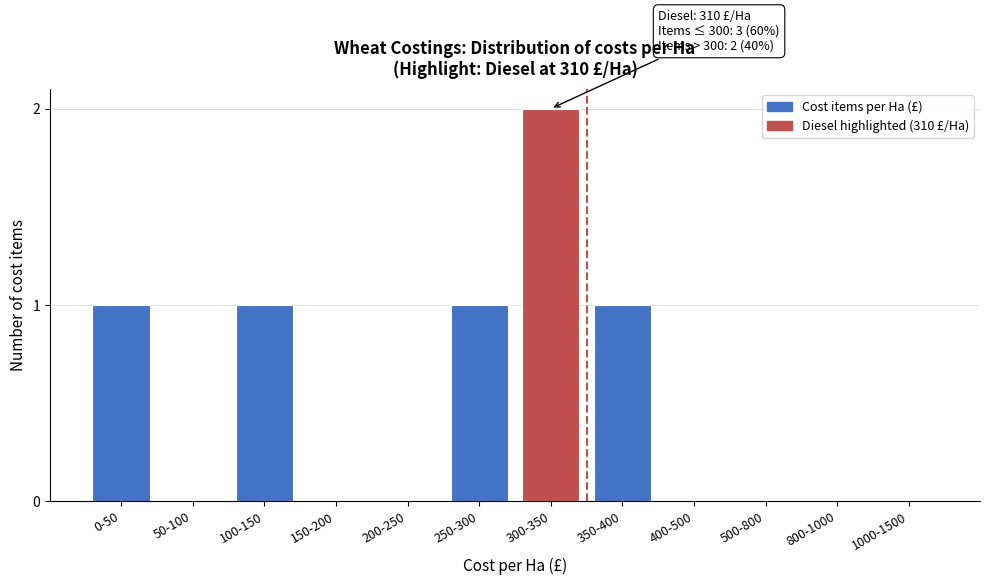

Reading right to left, transcribe all the data shown in this chart.

1000-1500=0	800-1000=0	500-800=0	400-500=0	350-400=1	300-350=2	250-300=1	200-250=0	150-200=0	100-150=1	50-100=0	0-50=1